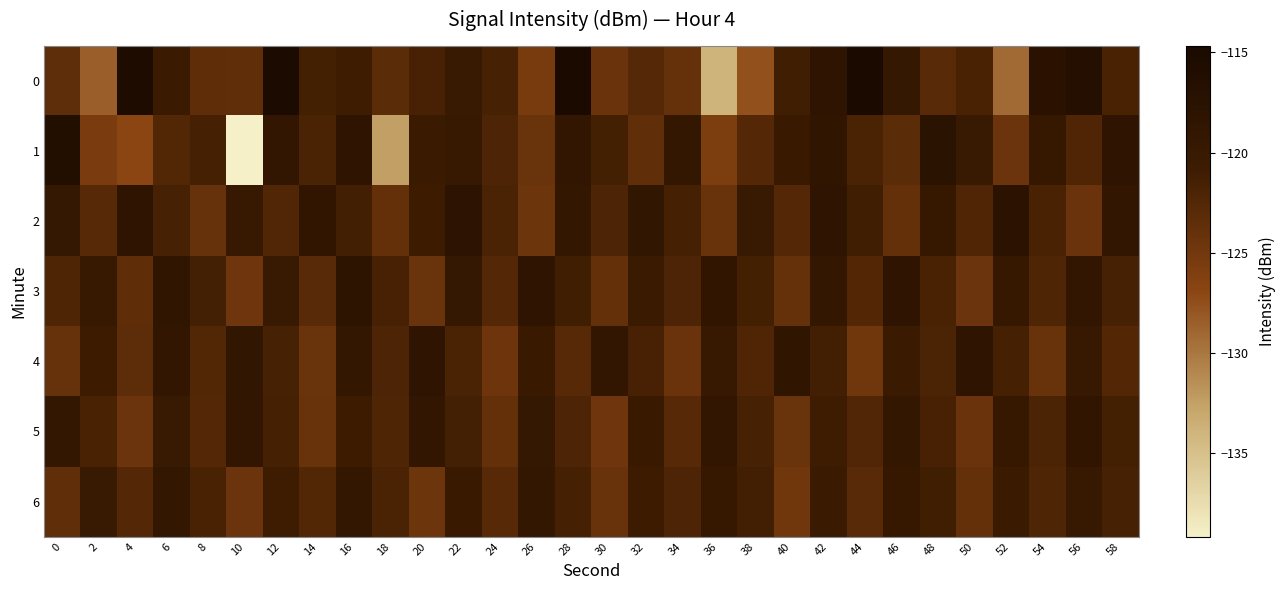

Which label corresponds to the largest value in the chart?

44